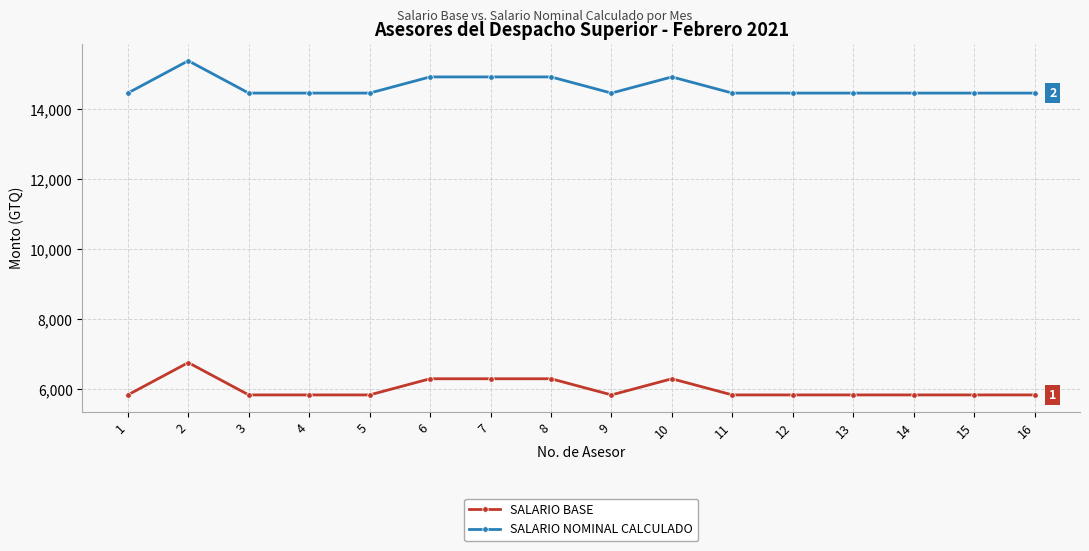

What is the difference between the second highest and second lowest values in the SALARIO NOMINAL CALCULADO series?

462